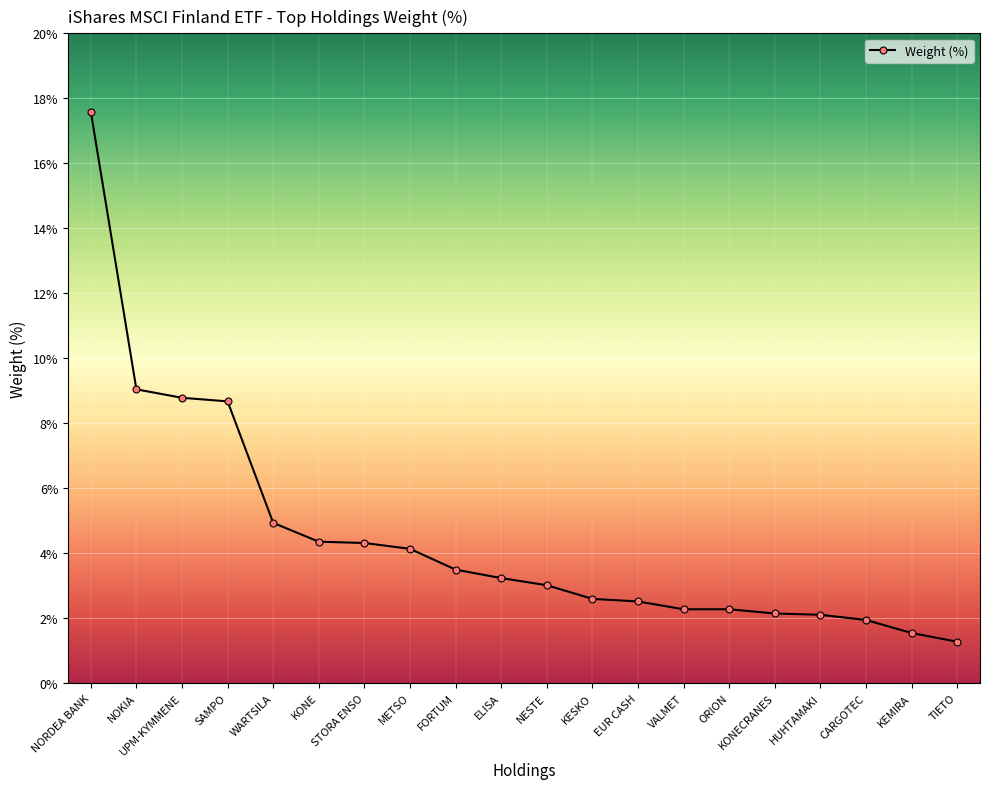

Between TIETO and KONE, which is larger?

KONE